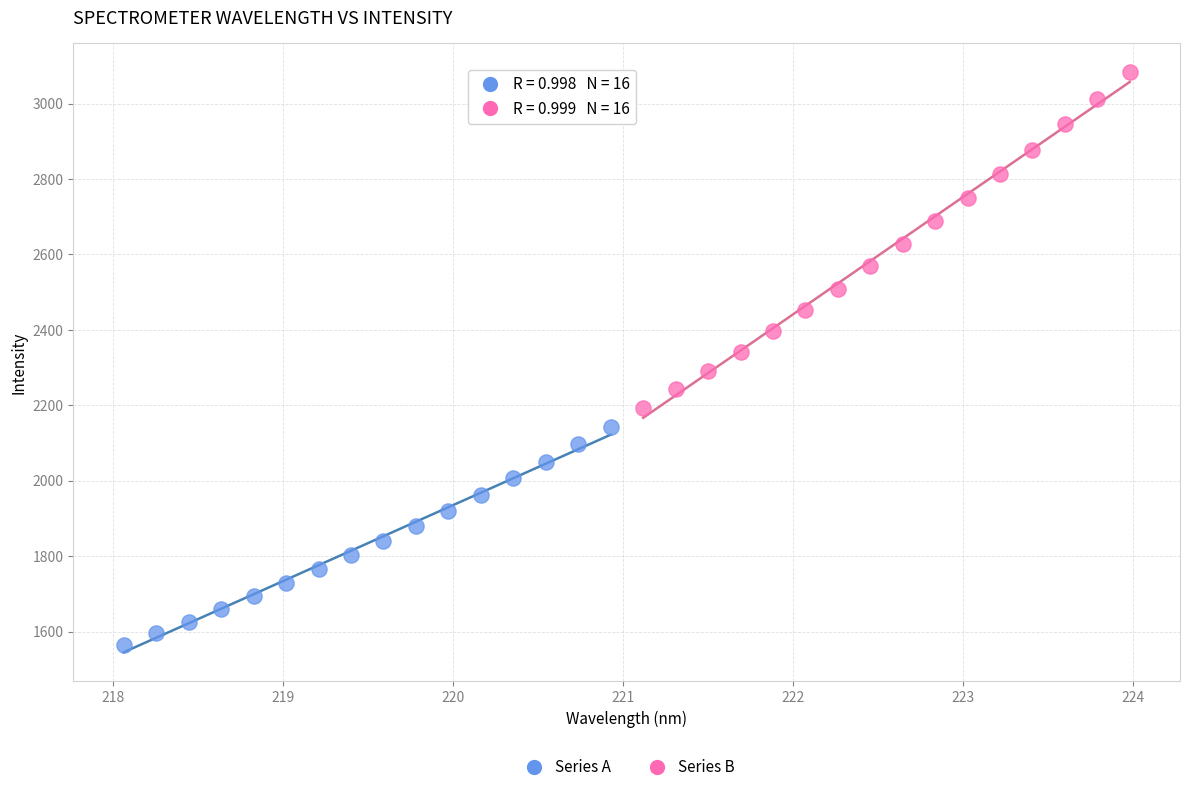

Which series contains the lowest Y value?

Series A